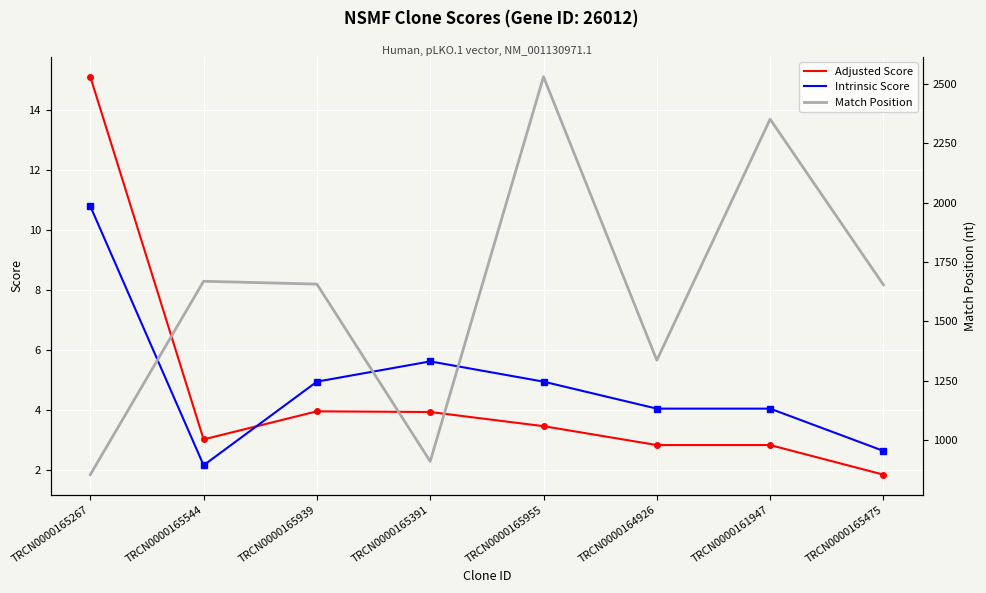

Where does the Intrinsic Score series first go above 4?

TRCN0000165267